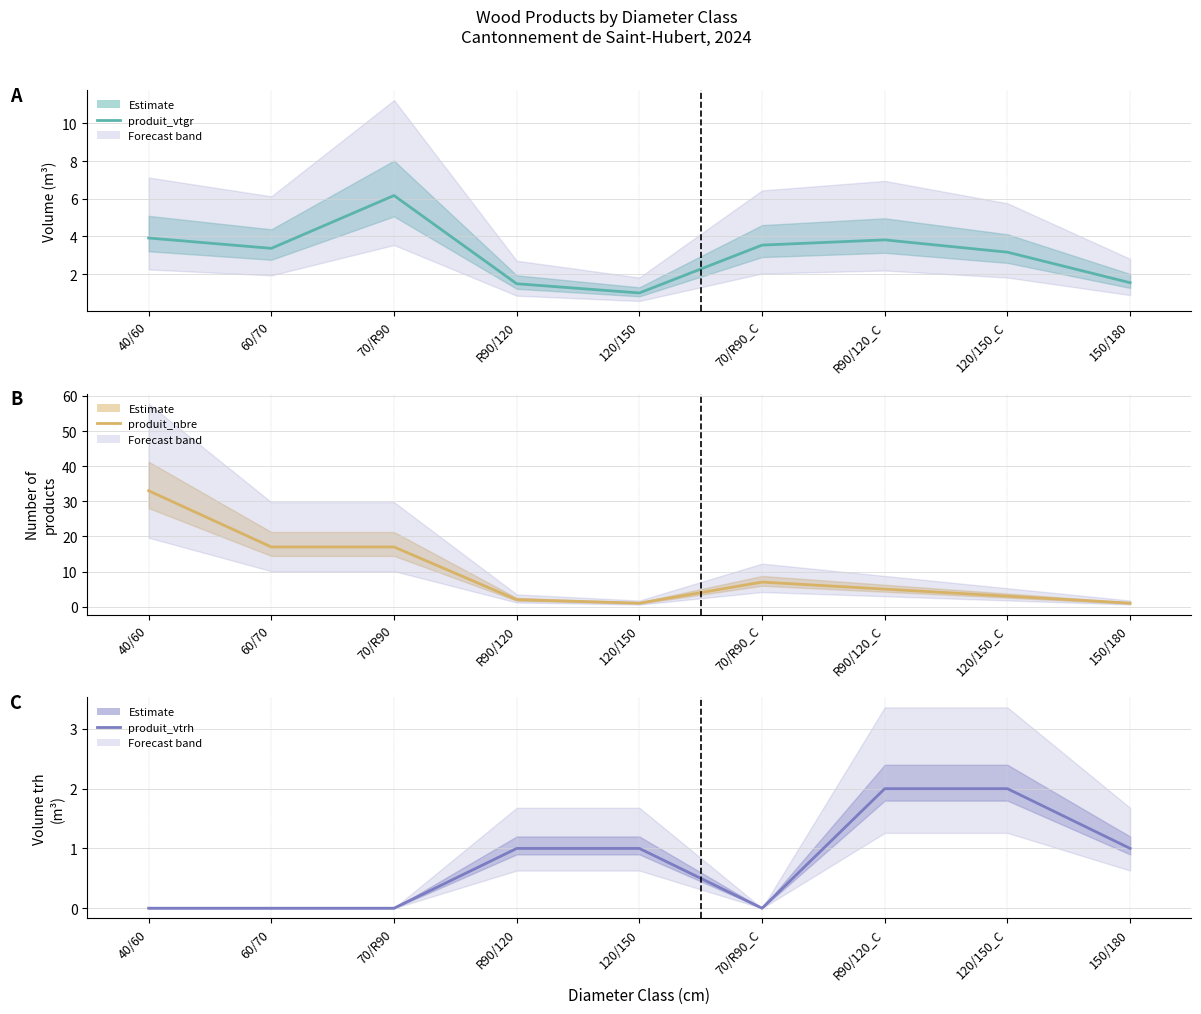

At how many categories does at least one series exceed 20?

1